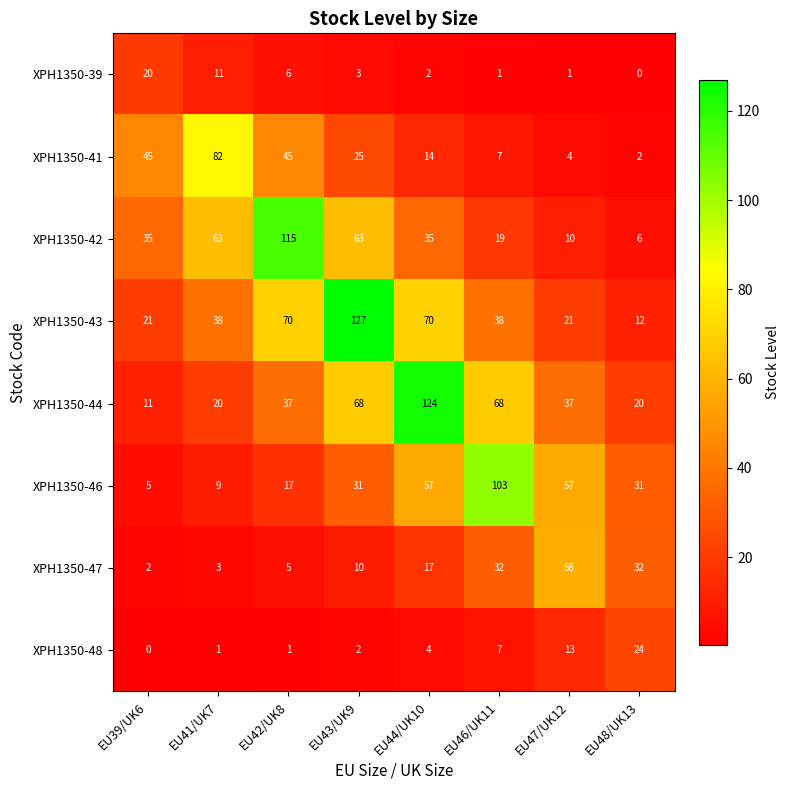

Which series changed the most between EU41/UK7 and EU44/UK10?

XPH1350-44